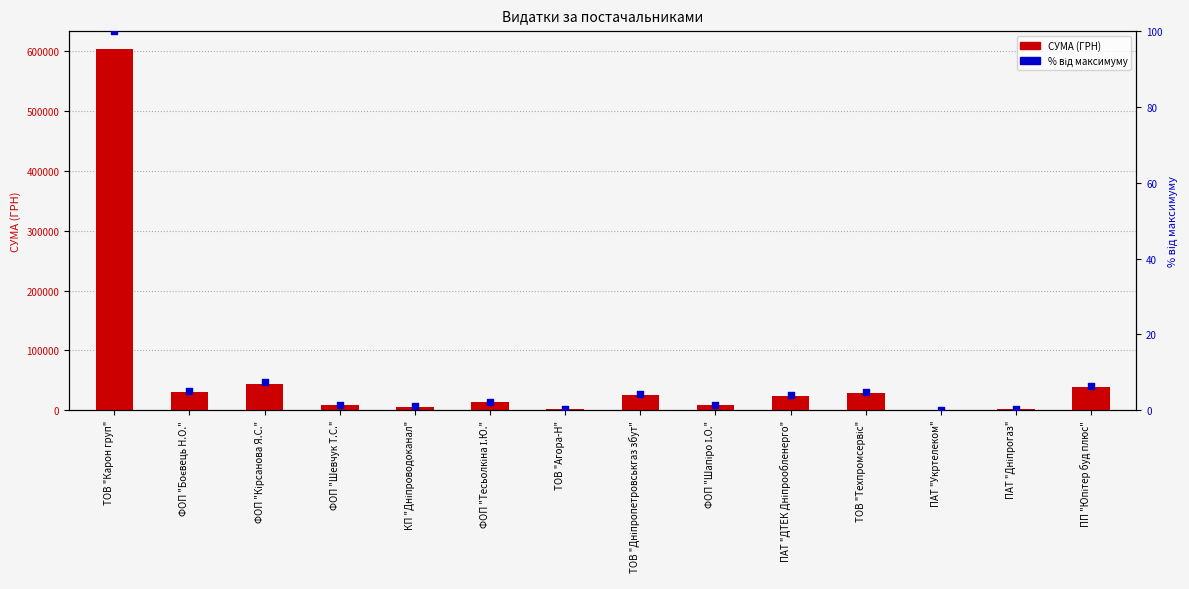

At which category is the sum across all series the highest?

ТОВ "Карон груп"